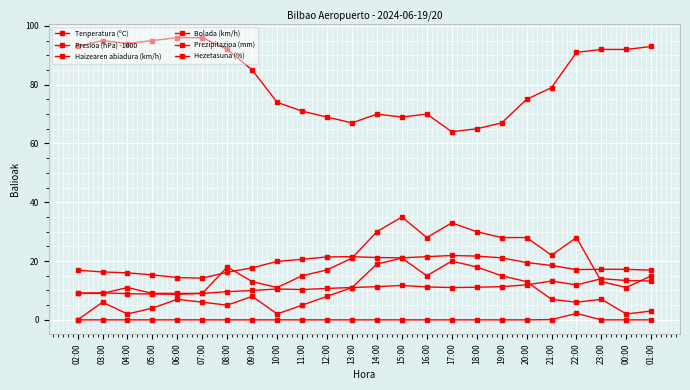

Reading right to left, what are all the values shown in this chart?

Tenperatura (ºC): 16.9	17.2	17.2	17.1	18.5	19.5	21.1	21.7	21.9	21.5	21.1	21.2	21.5	21.4	20.6	19.9	17.7	16.2	14.2	14.4	15.3	16.0	16.3	16.9
Presioa (hPa) -1000: 13.2	13.4	14.0	11.9	13.2	11.9	11.3	11.1	11.0	11.2	11.7	11.3	11.0	10.7	10.3	10.5	10.0	9.6	9.0	8.7	8.8	8.9	9.2	9.1
Haizearen abiadura (km/h): 3.0	2.0	7.0	6.0	7.0	13.0	15.0	18.0	20.0	15.0	21.0	19.0	11.0	8.0	5.0	2.0	8.0	5.0	6.0	7.0	4.0	2.0	6.0	0.0
Bolada (km/h): 15.0	11.0	13.0	28.0	22.0	28.0	28.0	30.0	33.0	28.0	35.0	30.0	21.0	17.0	15.0	11.0	13.0	18.0	9.0	9.0	9.0	11.0	9.0	9.0
Prezipitazioa (mm): 0.0	0.0	0.0	2.2	0.1	0.0	0.0	0.0	0.0	0.0	0.0	0.0	0.0	0.0	0.0	0.0	0.0	0.0	0.0	0.0	0.0	0.0	0.0	0.0
Hezetasuna (%): 93.0	92.0	92.0	91.0	79.0	75.0	67.0	65.0	64.0	70.0	69.0	70.0	67.0	69.0	71.0	74.0	85.0	92.0	96.0	96.0	95.0	94.0	95.0	93.0